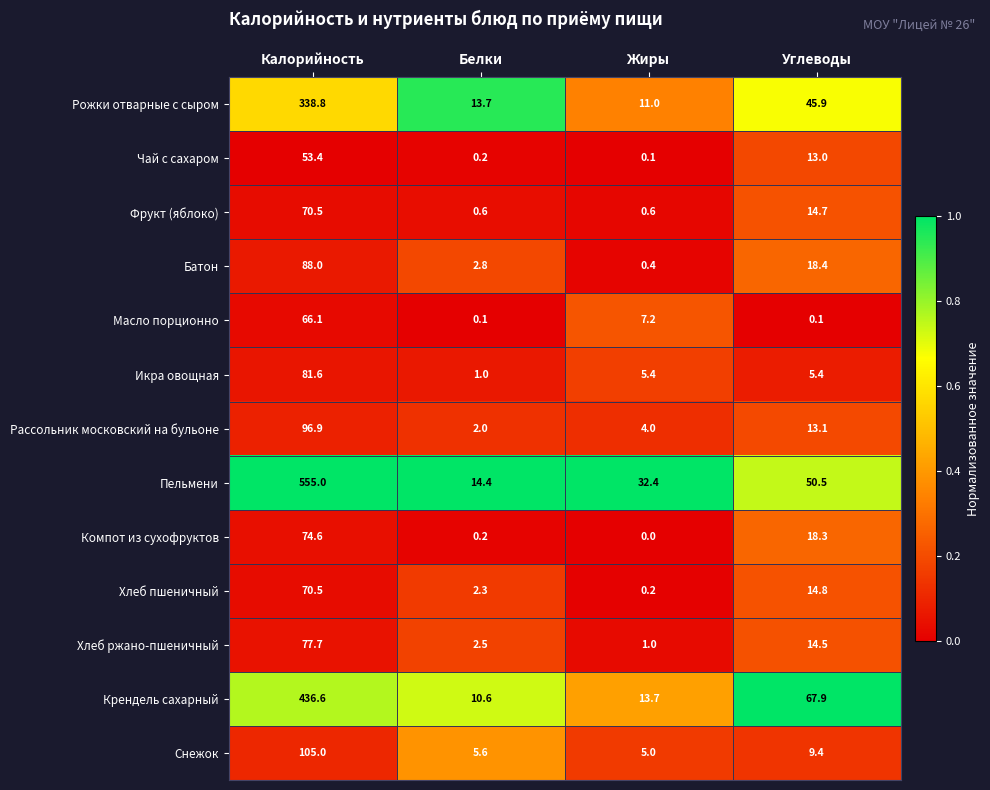

Is it true that Икра овощная equals 7.5 at Жиры?

False